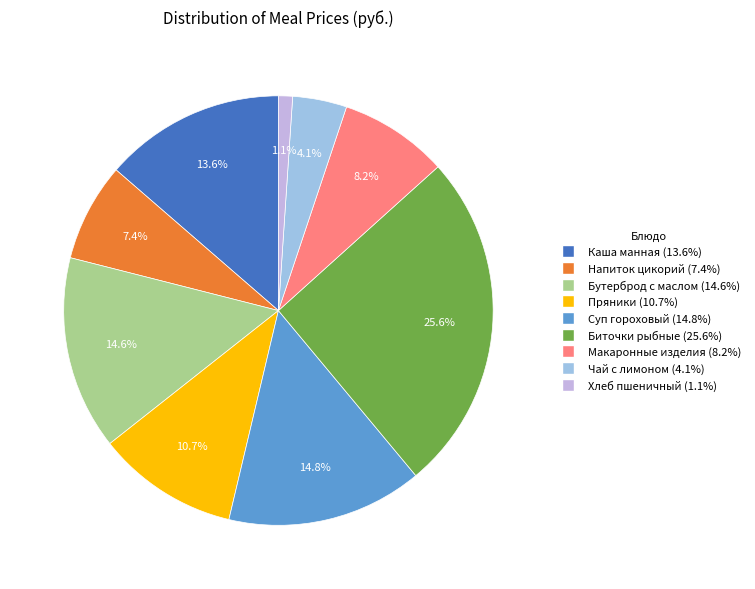

Is there a majority slice in this chart?

No